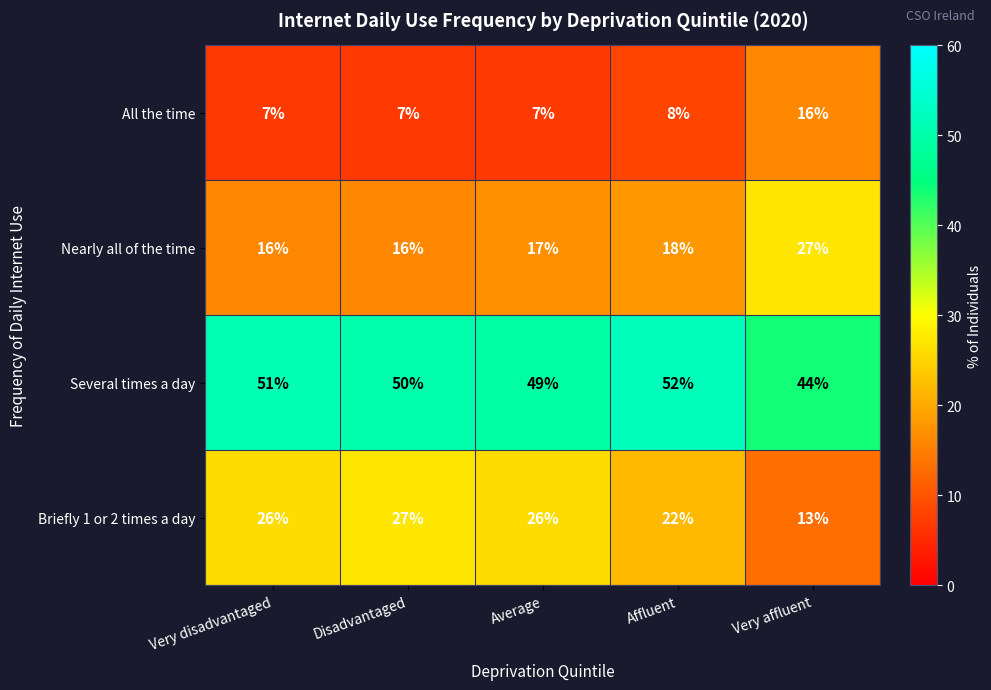

Rank the series at Very affluent from lowest to highest value.

Briefly 1 or 2 times a day, All the time, Nearly all of the time, Several times a day